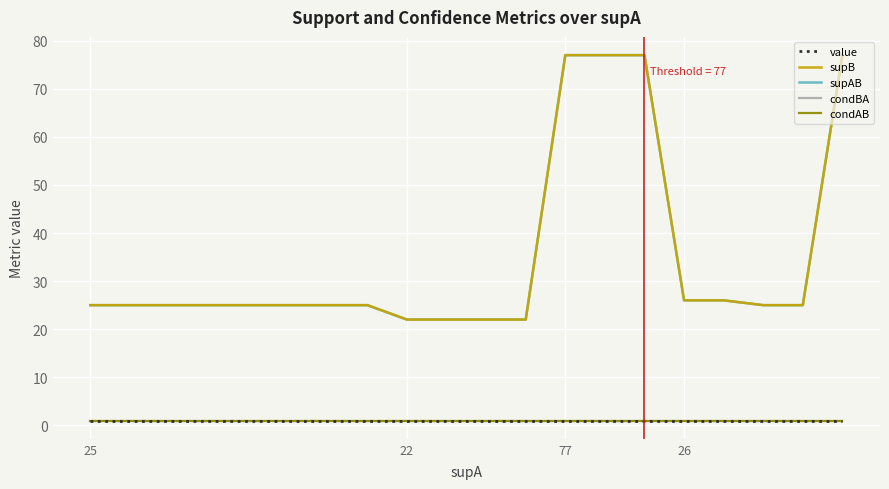

At how many categories does at least one series exceed 52?

4